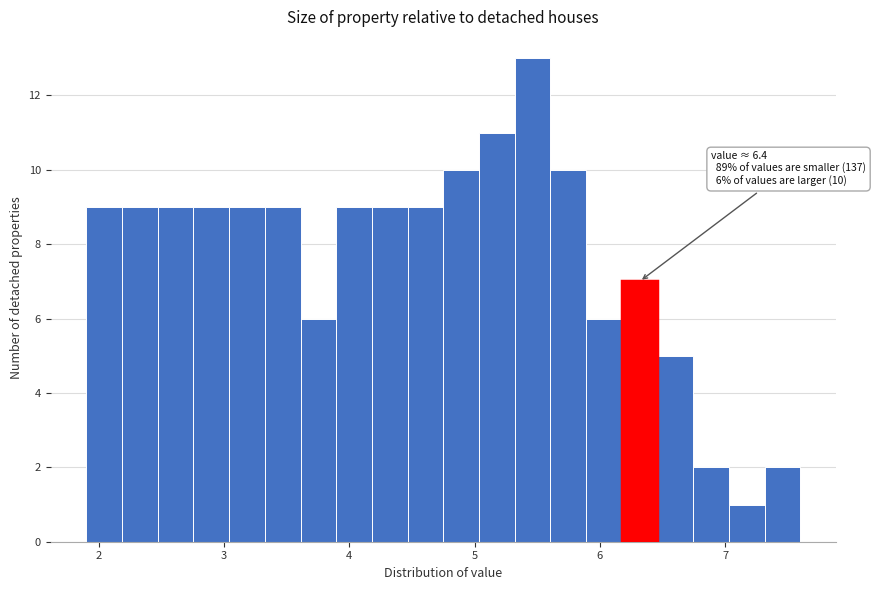

Around what value on the x-axis is the tallest bar? Give the approximate position of its centre, as read against the axis.

5.5